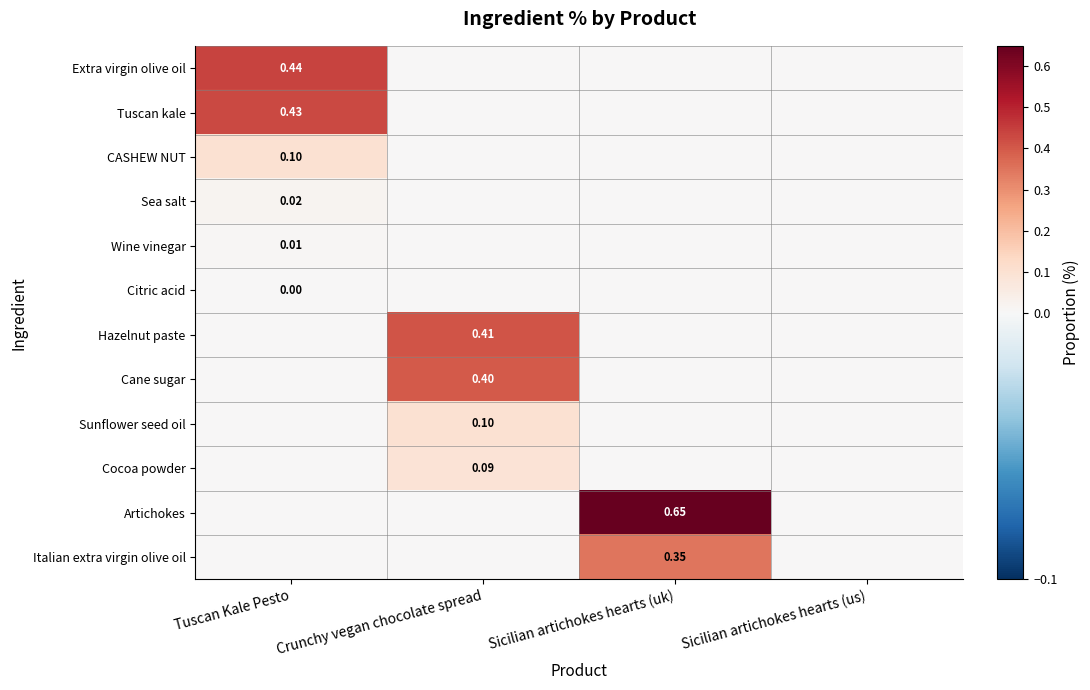

Rank the series at Sicilian artichokes hearts (us) from lowest to highest value.

Extra virgin olive oil, Tuscan kale, CASHEW NUT, Sea salt, Wine vinegar, Citric acid, Hazelnut paste, Cane sugar, Sunflower seed oil, Cocoa powder, Artichokes, Italian extra virgin olive oil